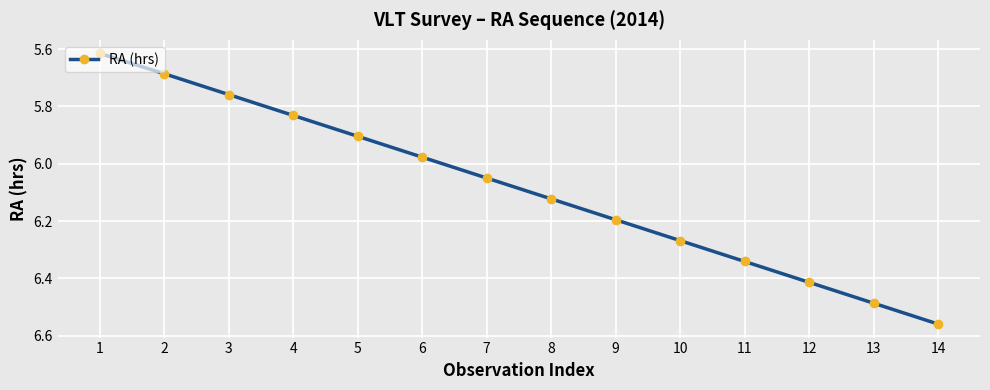

Rank the categories by value from highest to lowest.

14, 13, 12, 11, 10, 9, 8, 7, 6, 5, 4, 3, 2, 1